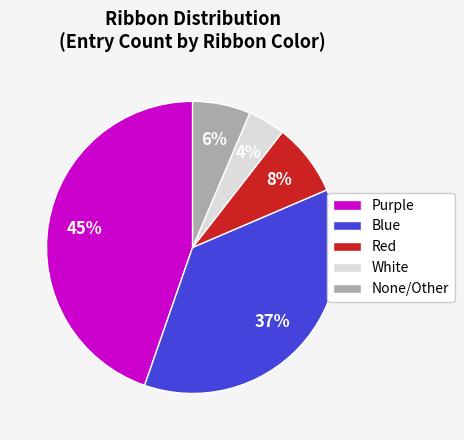

To the nearest percent, what portion does None/Other represent?

6%